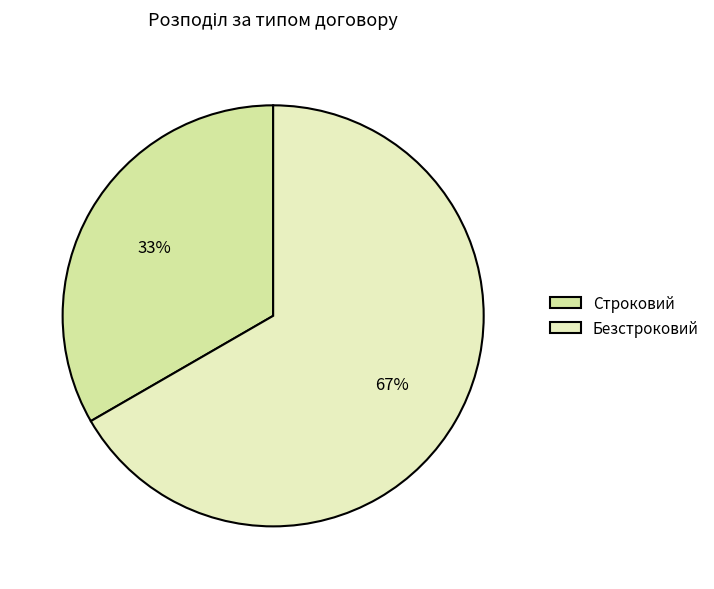

To the nearest percent, what is the average slice percentage?

50%